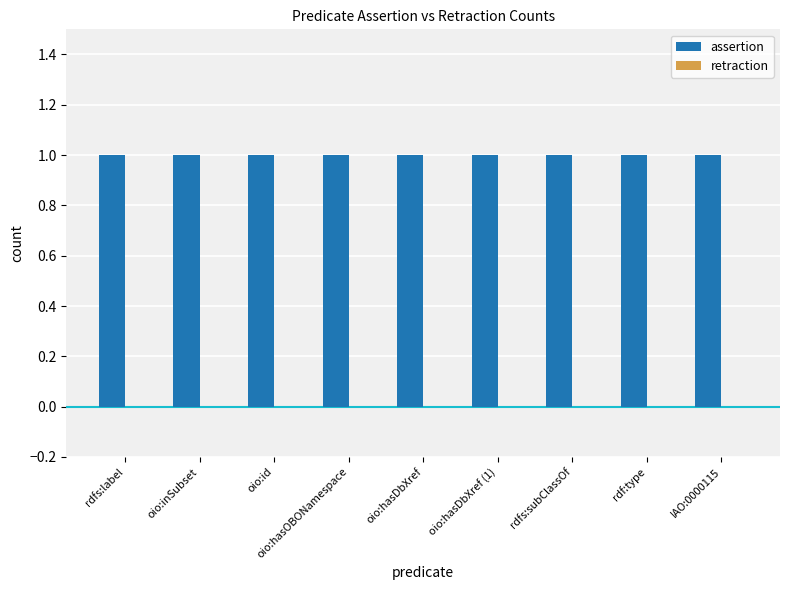

How many bars are there in total?

18